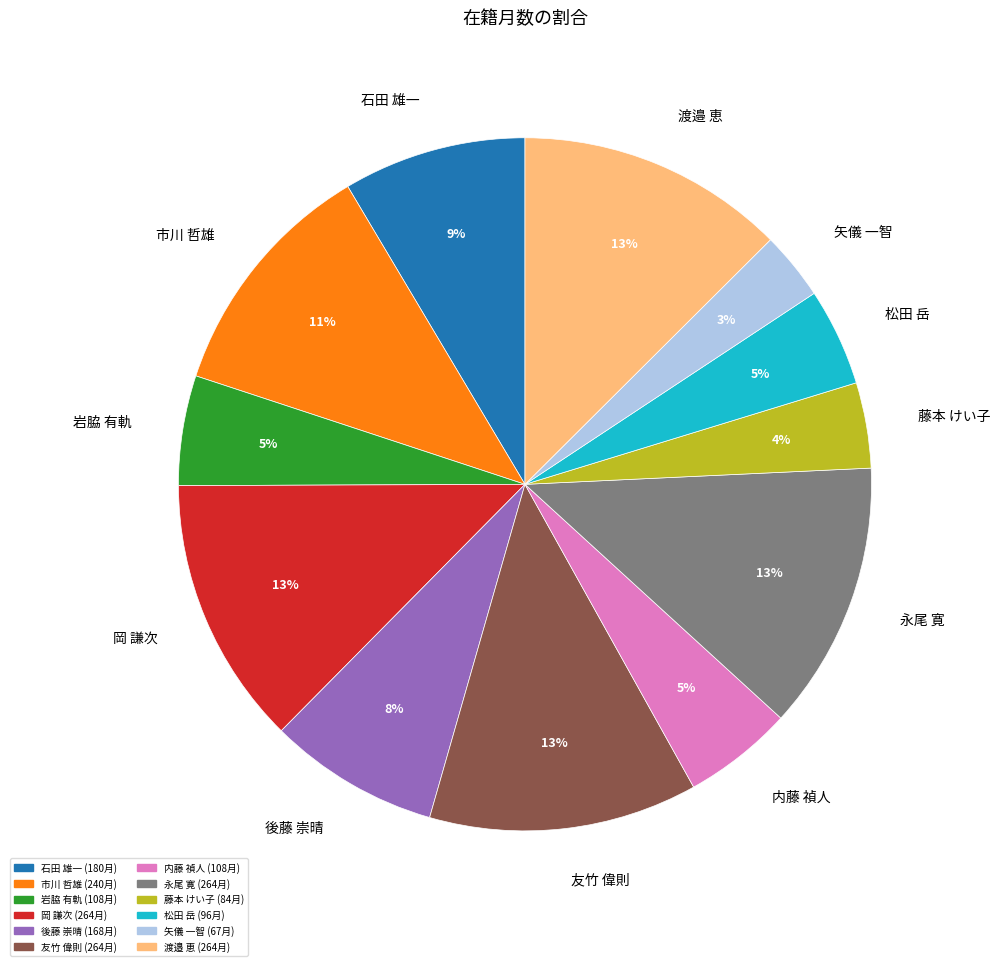

Which slice is the smallest?

矢儀 一智